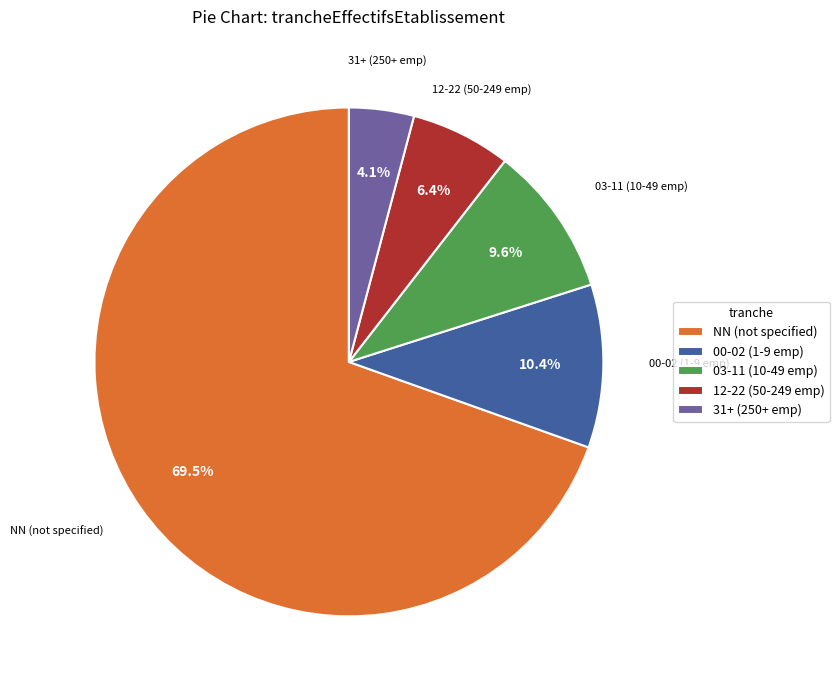

How many segments does this pie chart have?

5